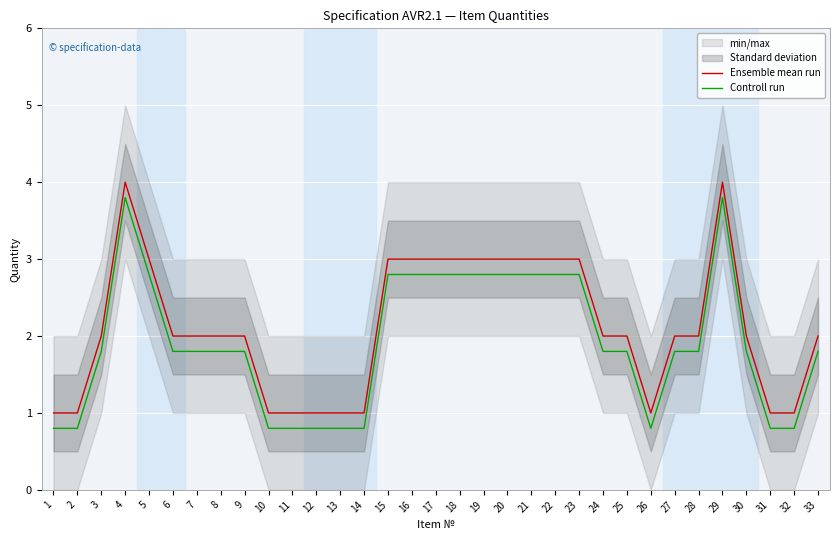

What is the spread (max minus min) of values at 14?

0.2